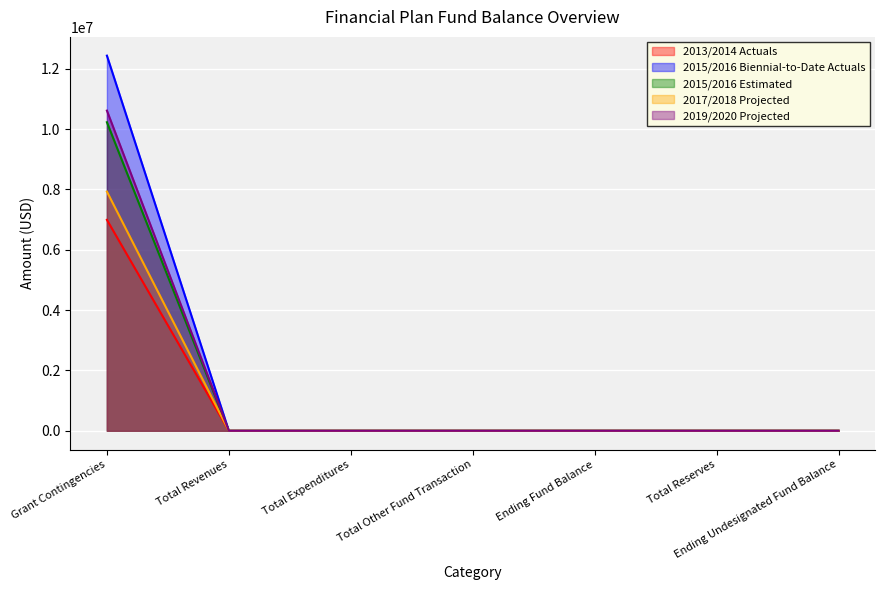

True or false: 2013/2014 Actuals has more than 1 points higher than both neighbors.

False